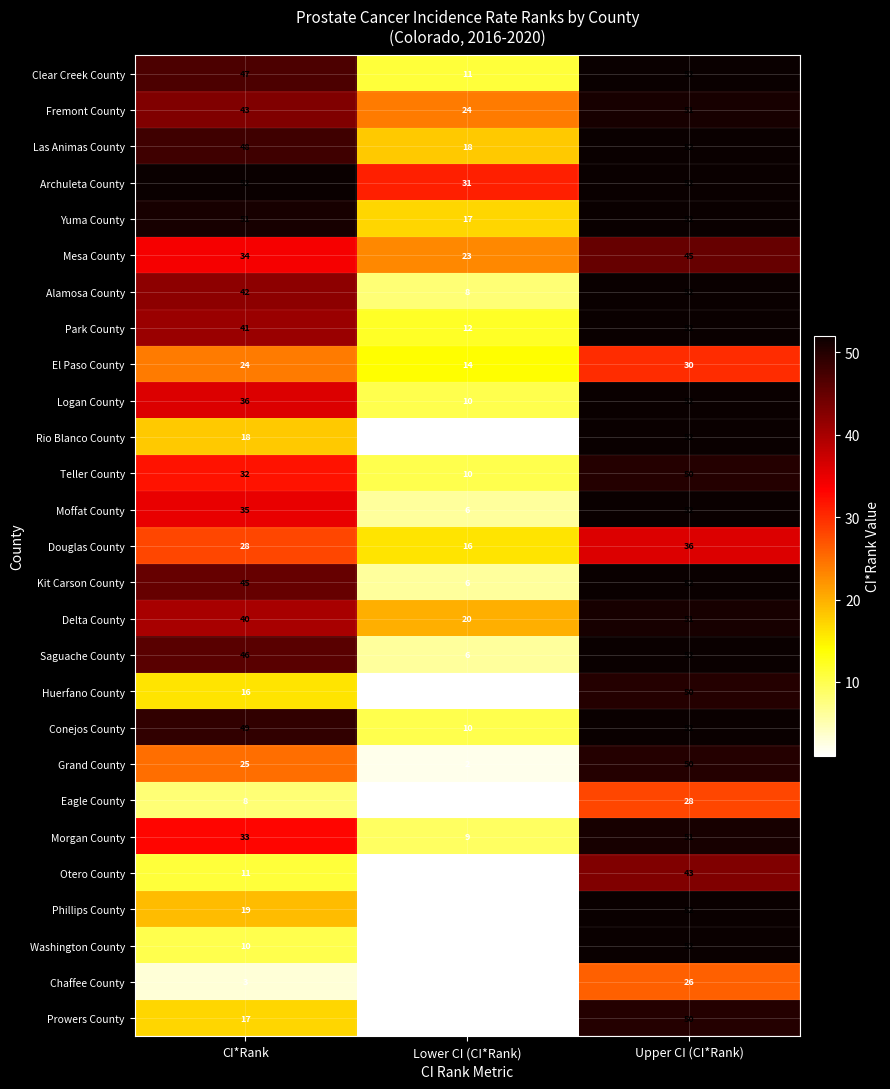

What is the minimum value shown in the chart?

1